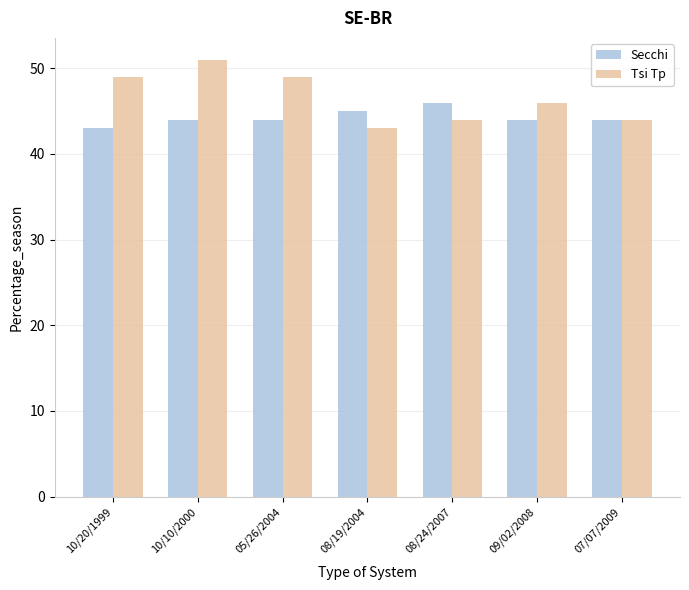

What are all the series names shown in the legend?

Secchi, Tsi Tp